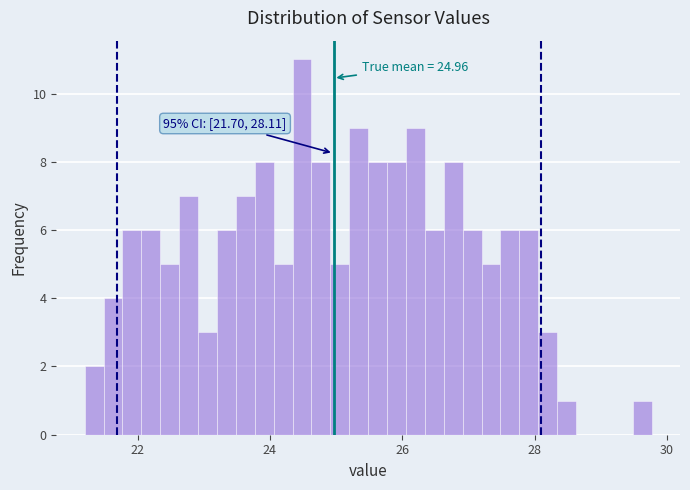

Around what value on the x-axis is the tallest bar? Give the approximate position of its centre, as read against the axis.

24.4